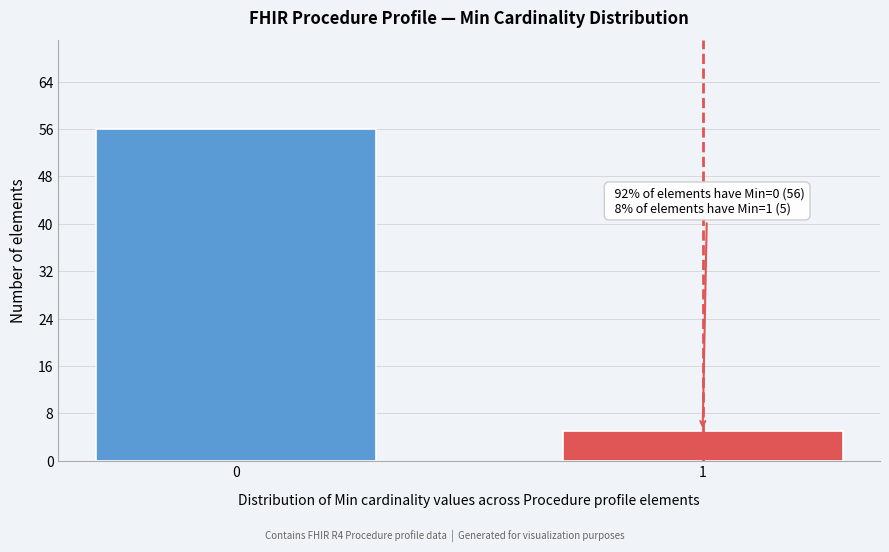

Reading left to right, list all the values displayed in this chart.

0=56	1=5